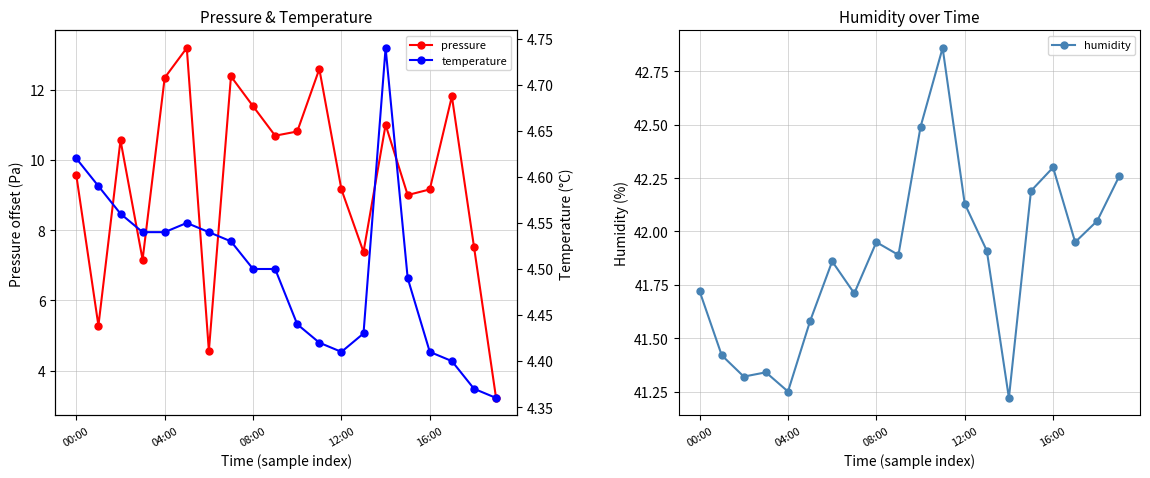

What is the maximum value for pressure?

13.2